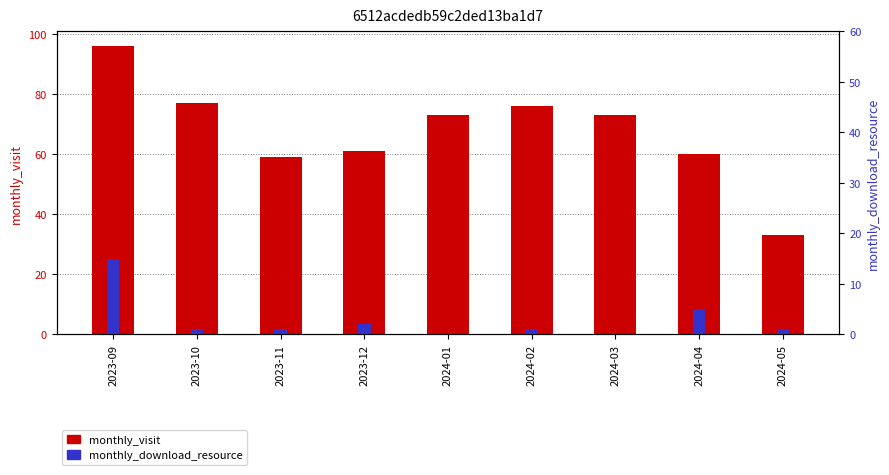

What is the value of the monthly_visit bar at the 4th from the left?

61